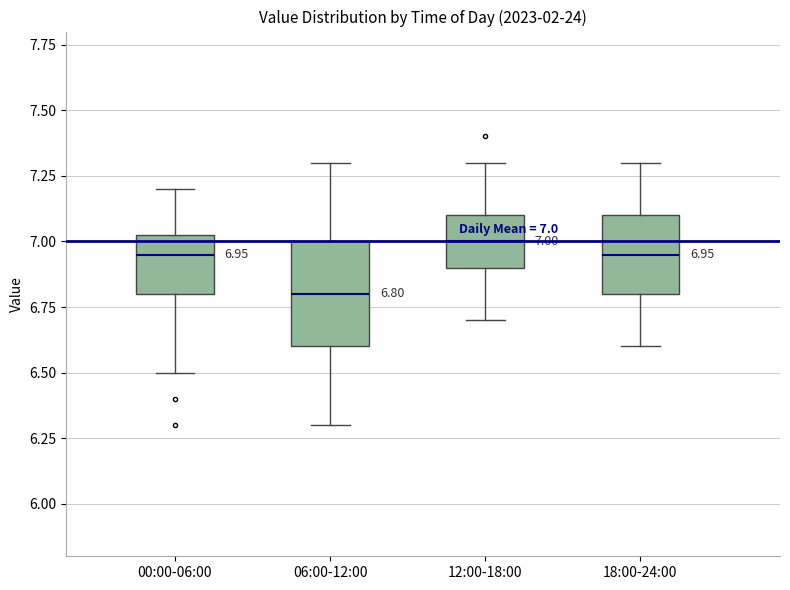

Which box is the tallest, from its lower edge to its upper edge?

06:00-12:00